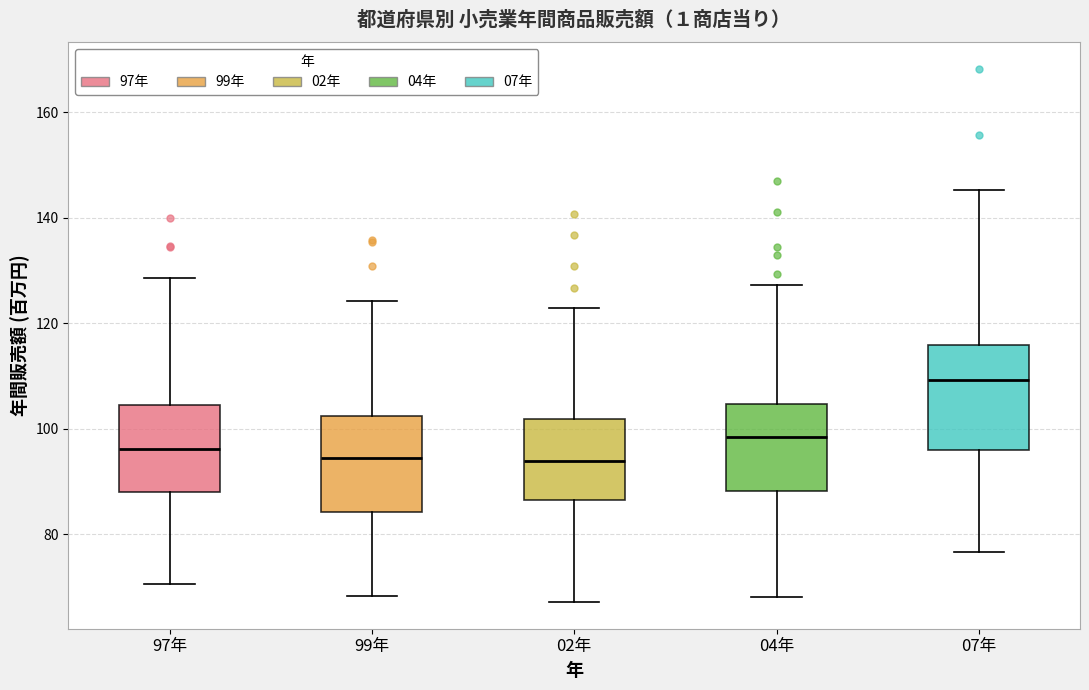

Where does the median line of the box for 02年 sit on the y-axis? The values are not printed on the chart, so give them approximately, as read against the axis.

94